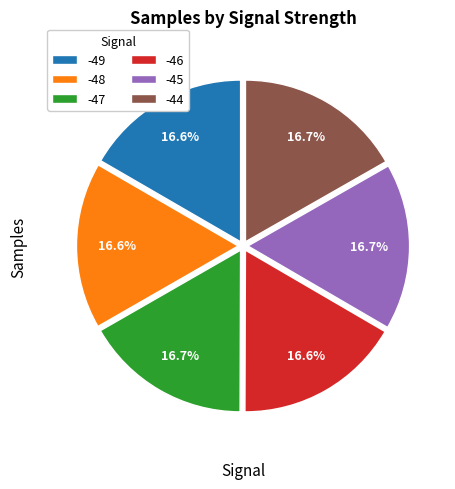

Approximately how many times larger is the value at -48 compared to -47?

1.0